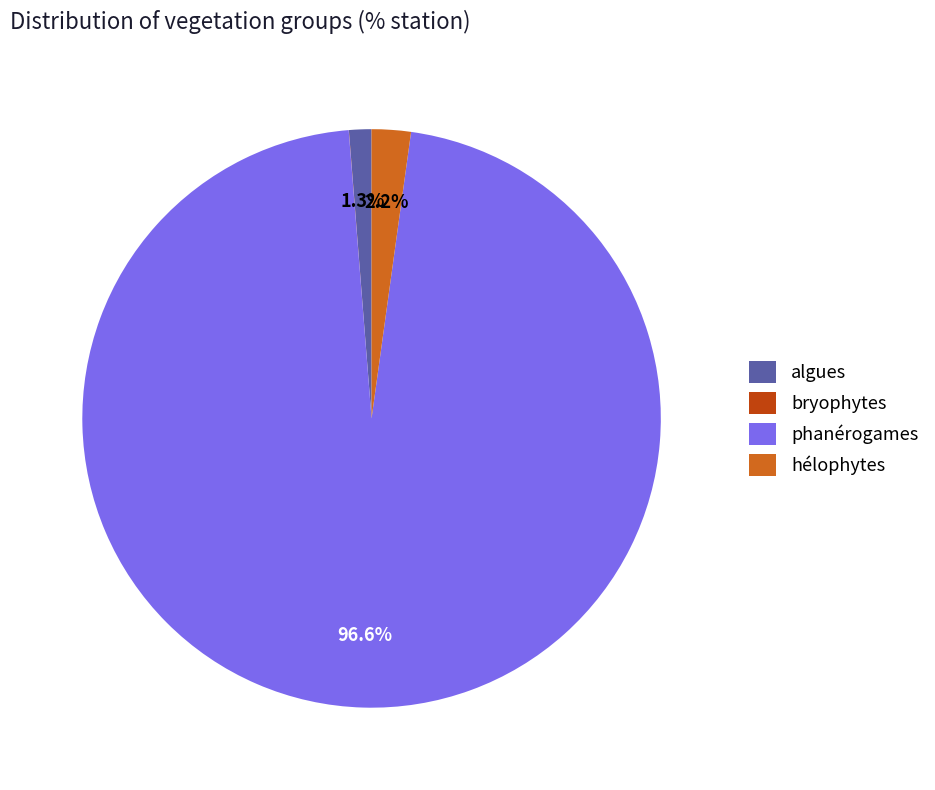

Is the sum of hélophytes and algues greater than half?

No